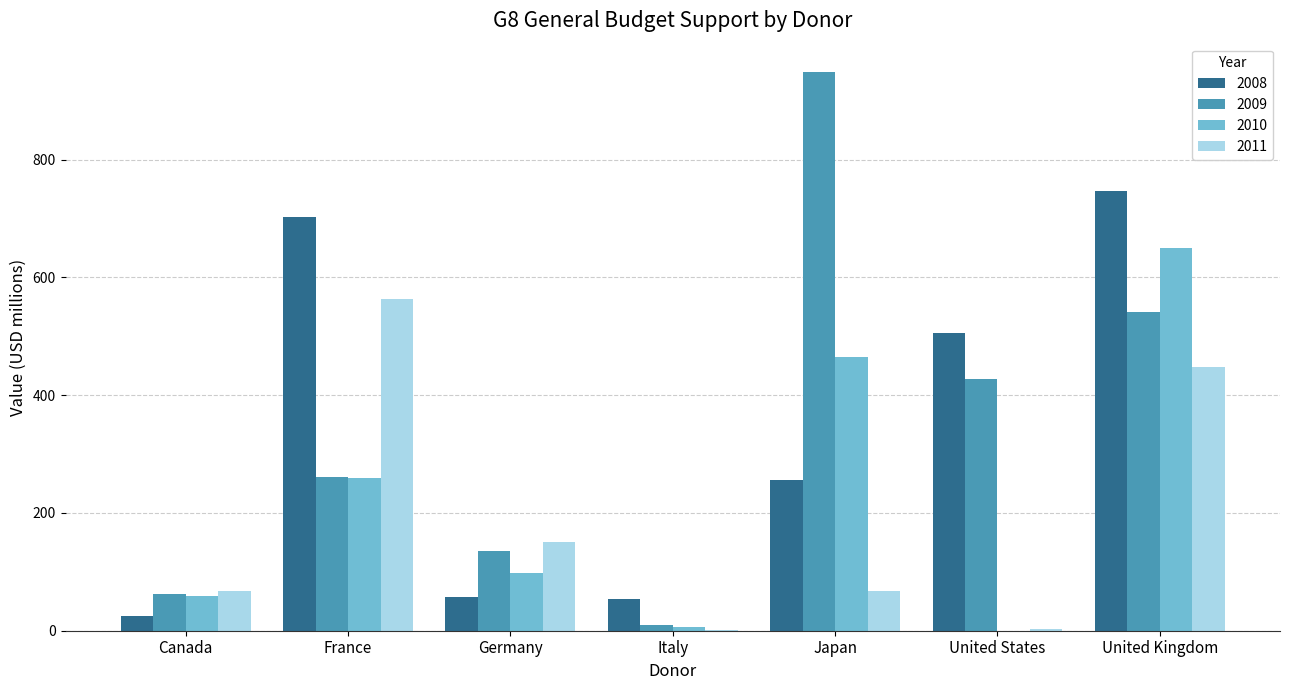

At which label does 2008 first exceed 255?

France